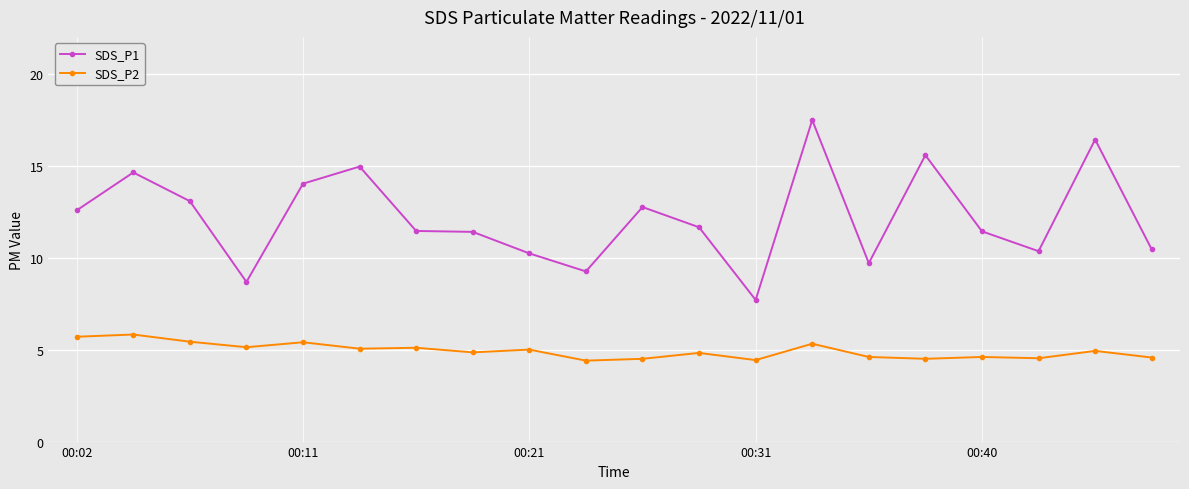

What is the value of the SDS_P2 point at the 18th from the left?

4.5